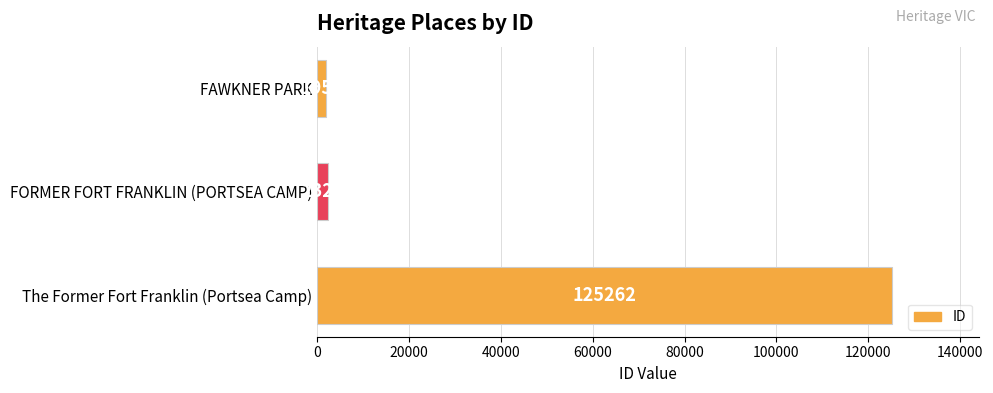

Reading bottom to top, list all the values displayed in this chart.

125262	2322	1953